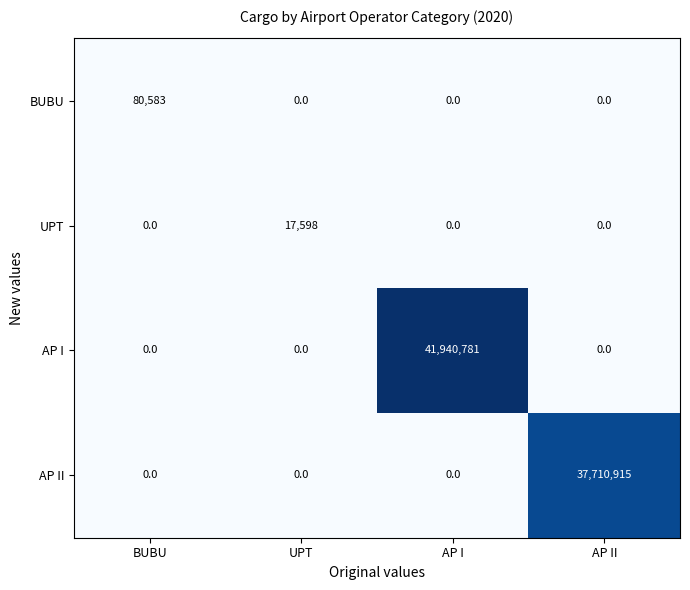

Is it true that AP II equals 0 at AP I?

True